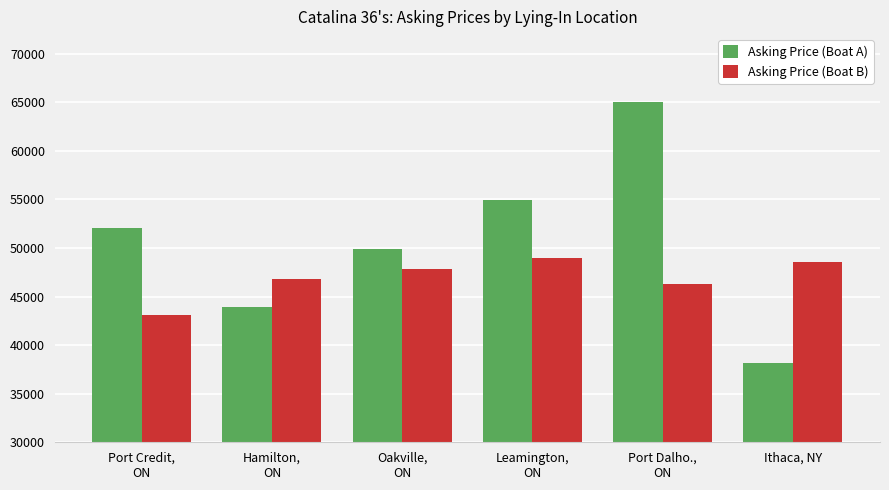

Does the chart contain stacked bars?

No